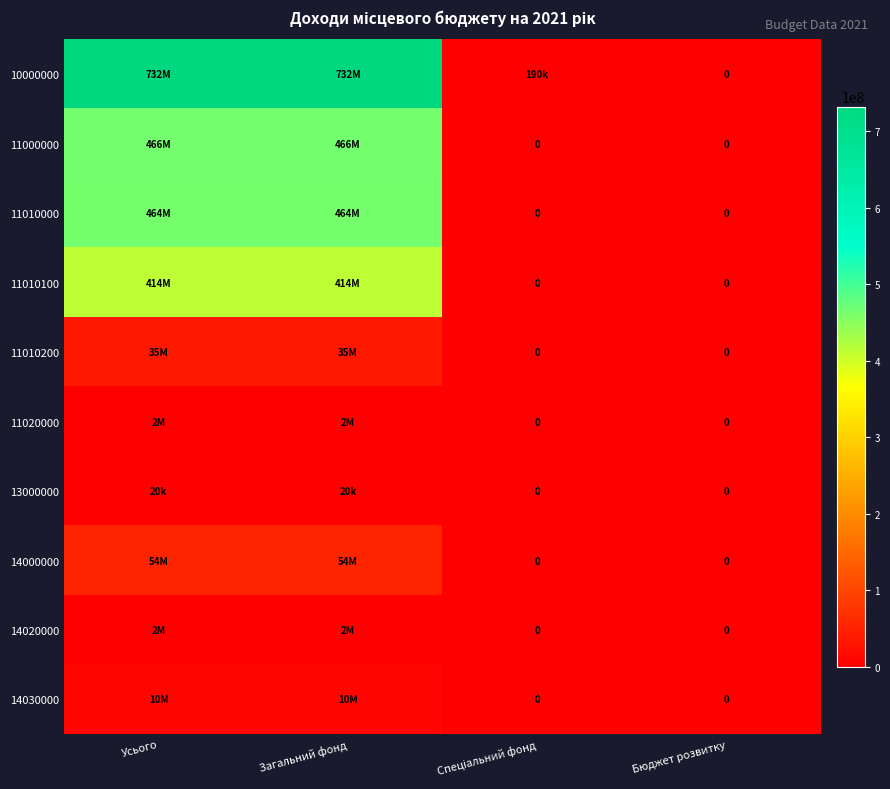

Count the 11010200 values in the range 0 to 35000000.

4